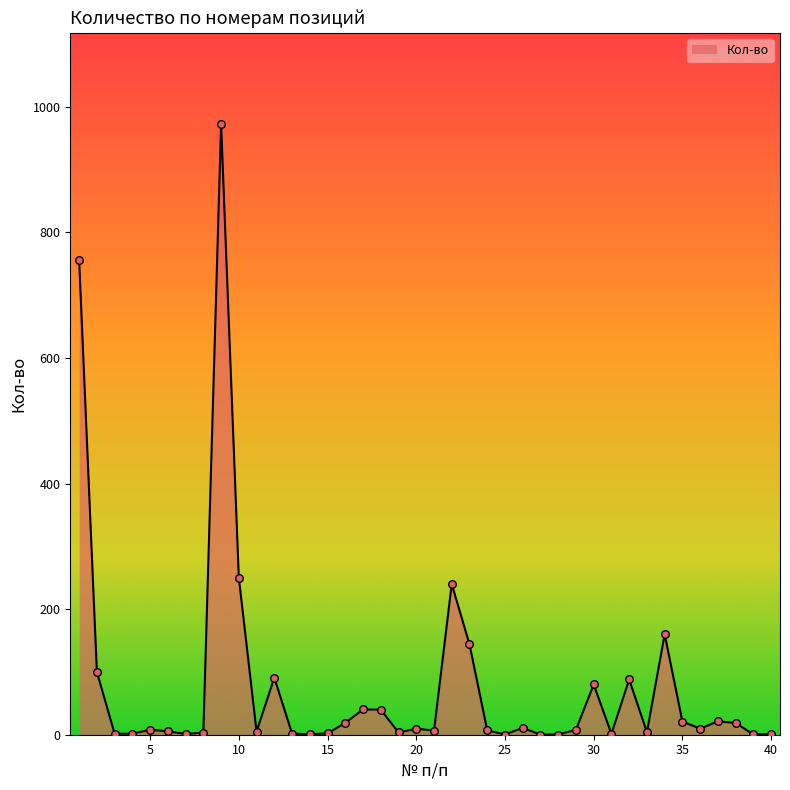

What is the maximum value shown in the chart?

972.0